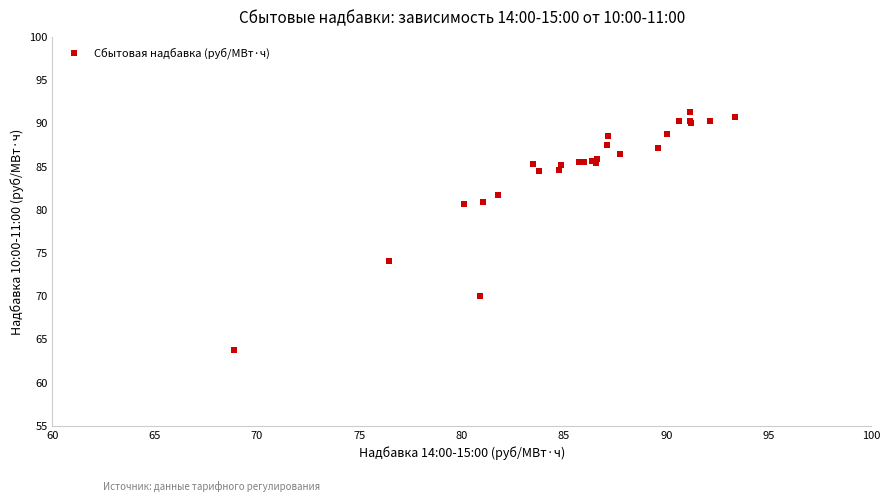

What Y value in the scatter plot is closest to 77?

74.0